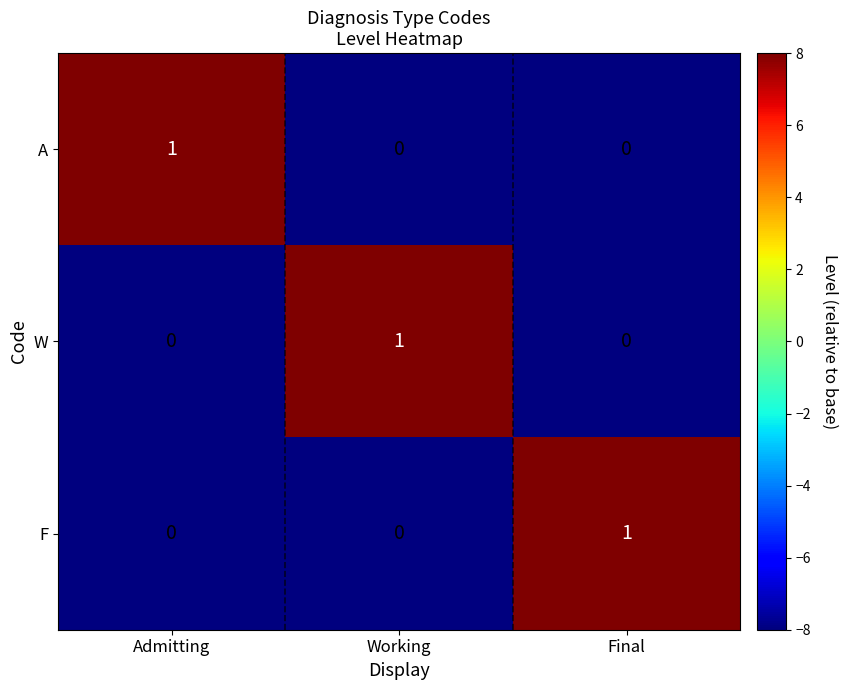

True or false: W has a value of 0 at Admitting.

True